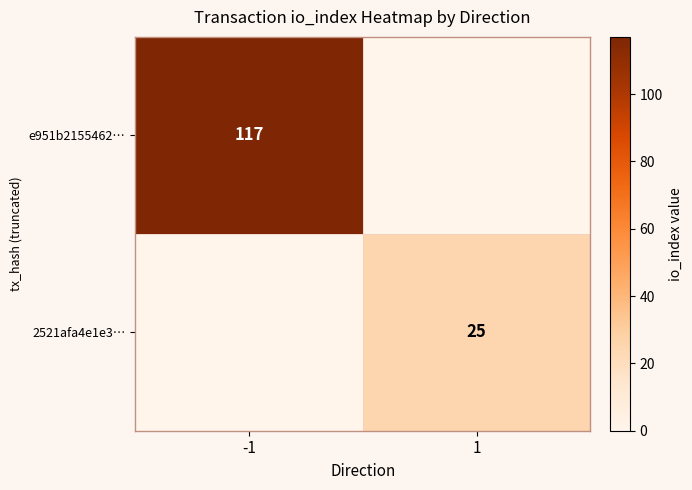

True or false: 2521afa4e1e3… has a value of 35 at 1.

False